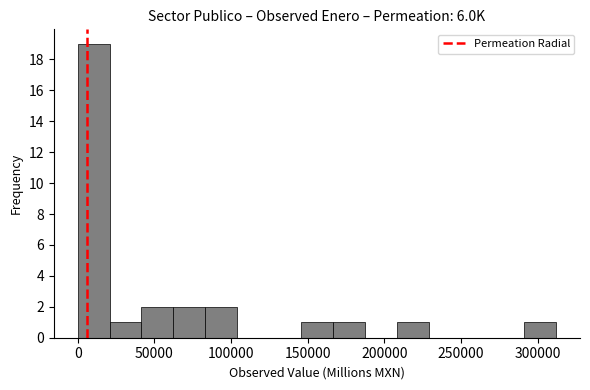

Reading left to right, transcribe this chart: for each bar, give the range it covers on the x-axis and its height. Neither the bar edges nor the heights are printed on the chart, so give them approximately, as read against the axes.

0 to 20000: 19
20000 to 40000: 1
40000 to 60000: 2
60000 to 85000: 2
85000 to 105000: 2
105000 to 125000: 0
125000 to 145000: 0
145000 to 165000: 1
165000 to 185000: 1
185000 to 210000: 0
210000 to 230000: 1
230000 to 250000: 0
250000 to 270000: 0
270000 to 290000: 0
290000 to 310000: 1